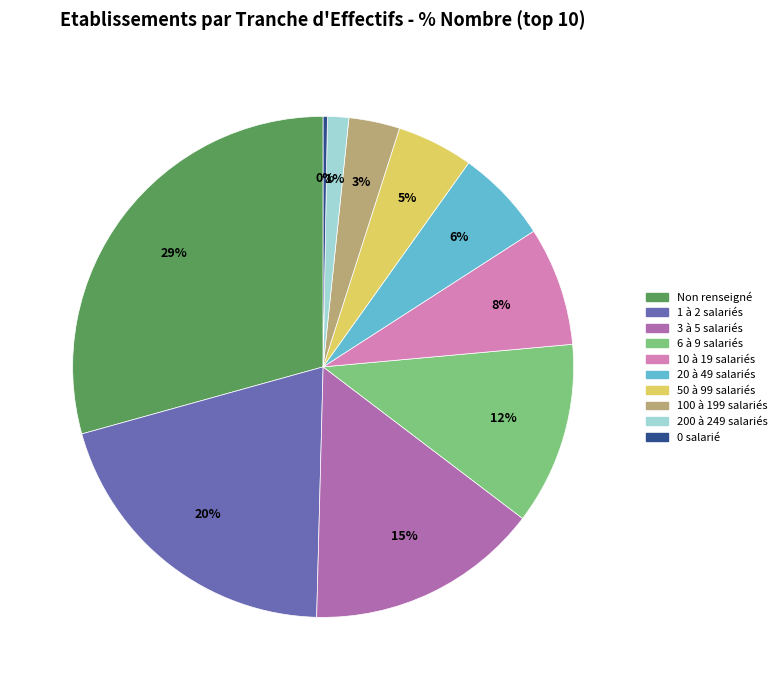

Does any single category account for the majority?

No